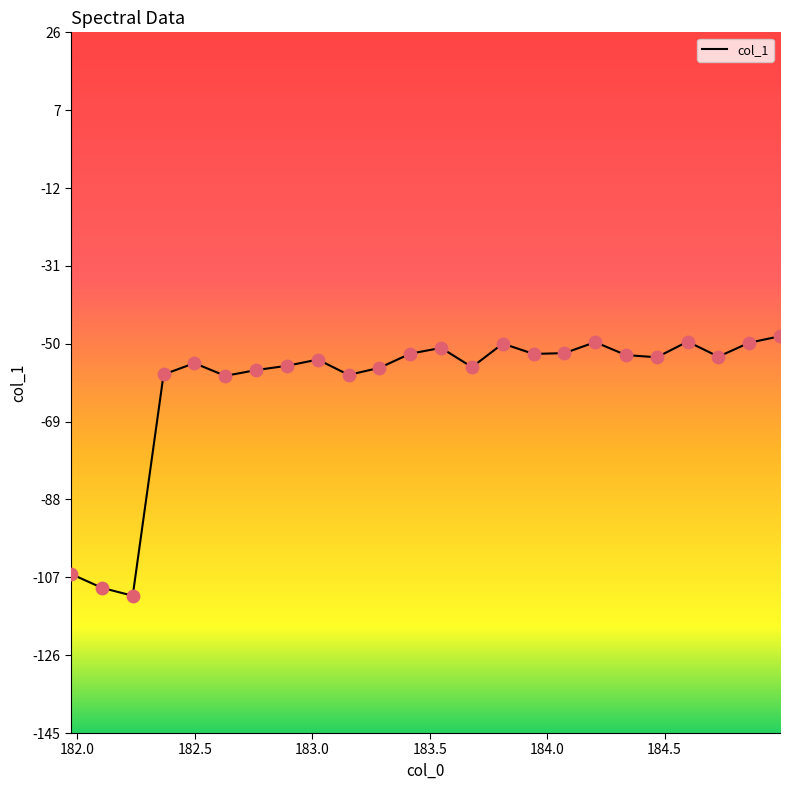

What is the difference between the maximum and minimum values?

63.3